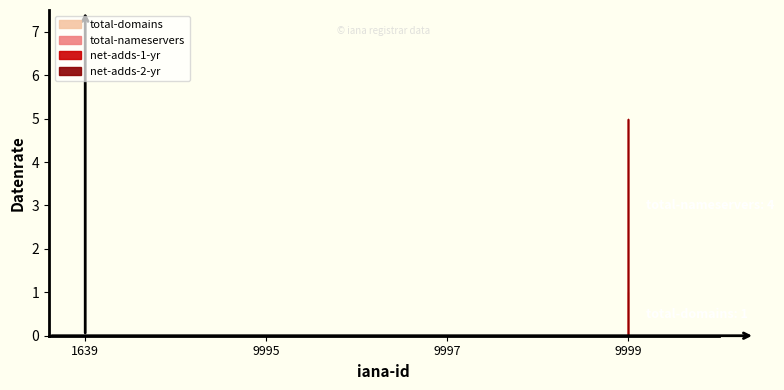

What is the average value of the total-nameservers series?

1